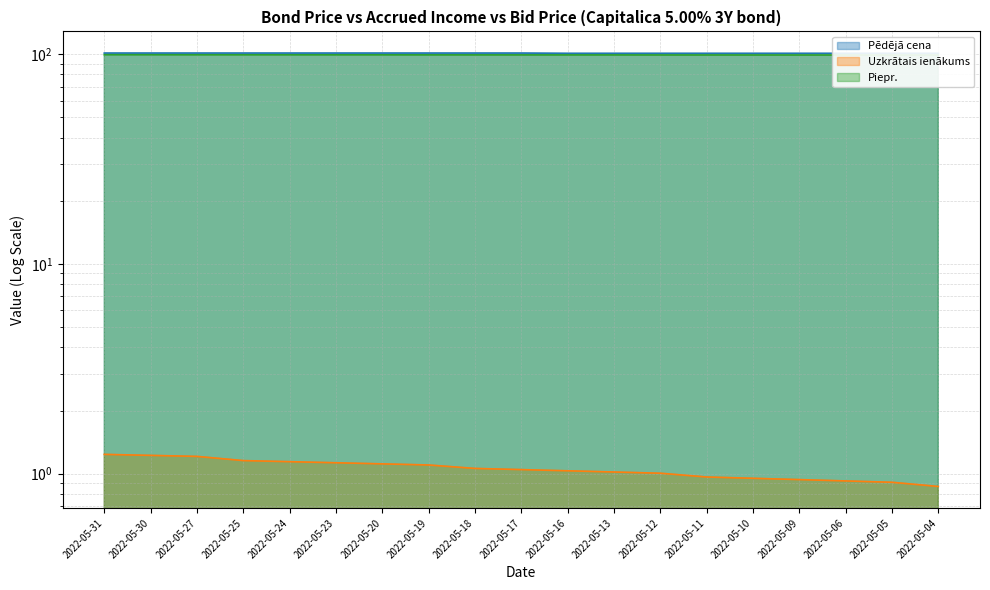

What is the difference between the second highest and minimum values in the Uzkrātais ienākums series?

0.4